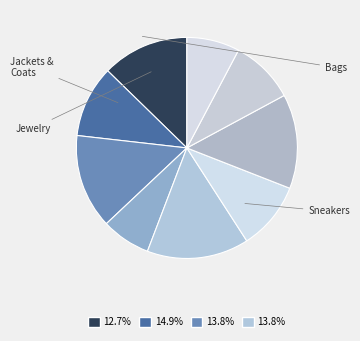

Is there any slice that represents more than half of the pie?

No